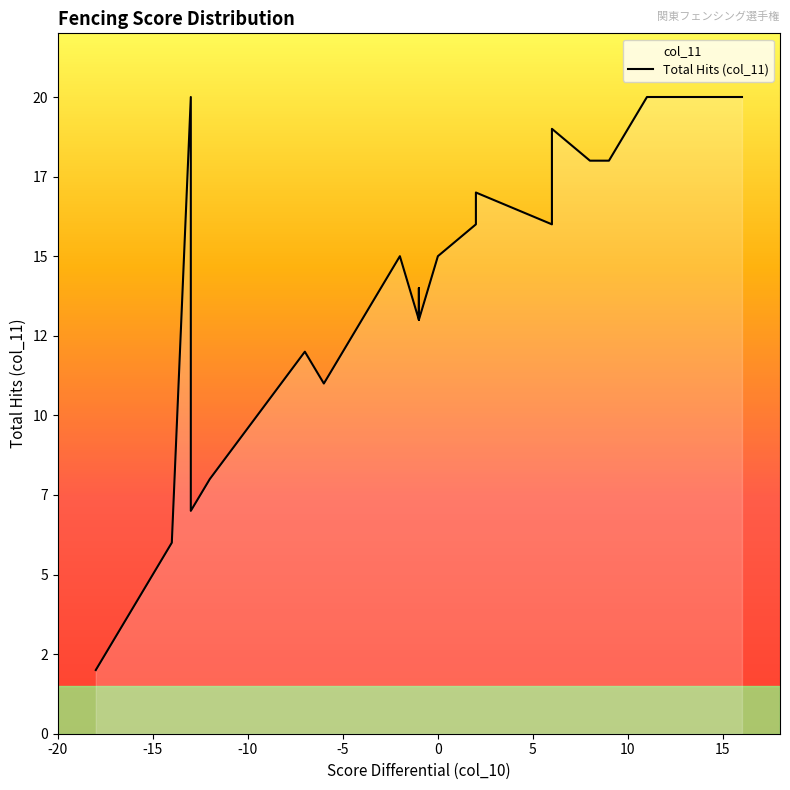

At which label does the data first exceed 15?

-13